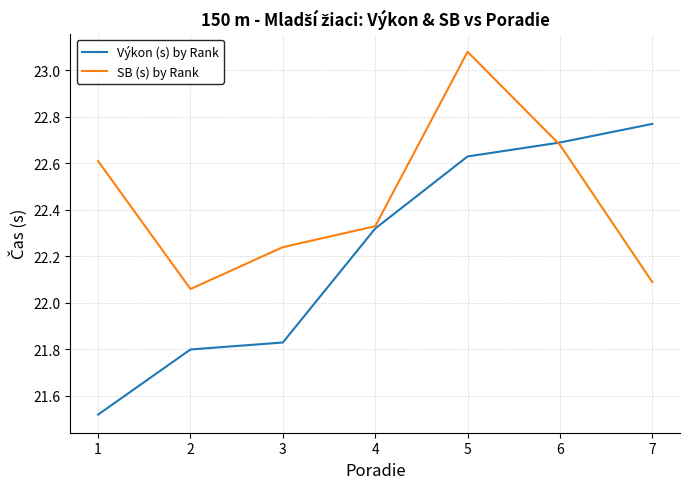

Which category has the lowest value across all series?

1